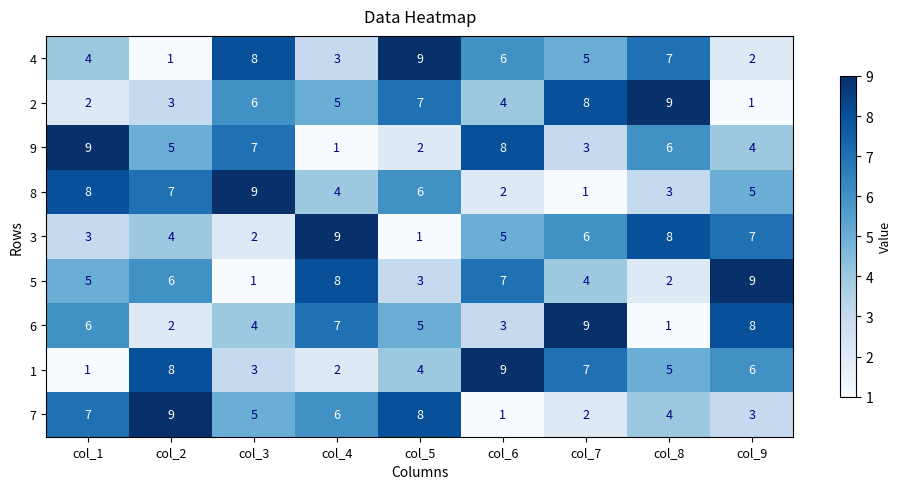

At how many categories does at least one series exceed 8?

9